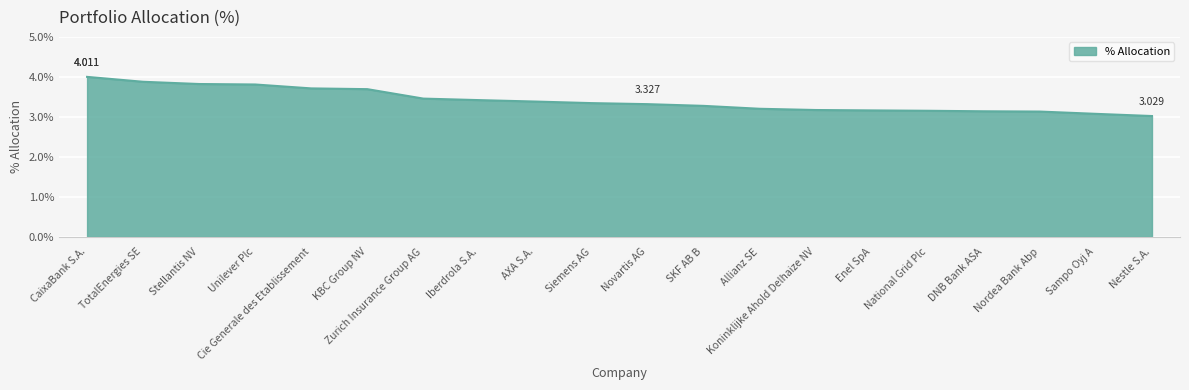

What is the approximate value at Nordea Bank Abp?

3.1